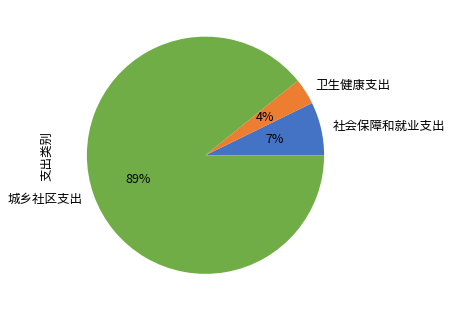

Is it true that 城乡社区支出 is 77% of the pie?

False